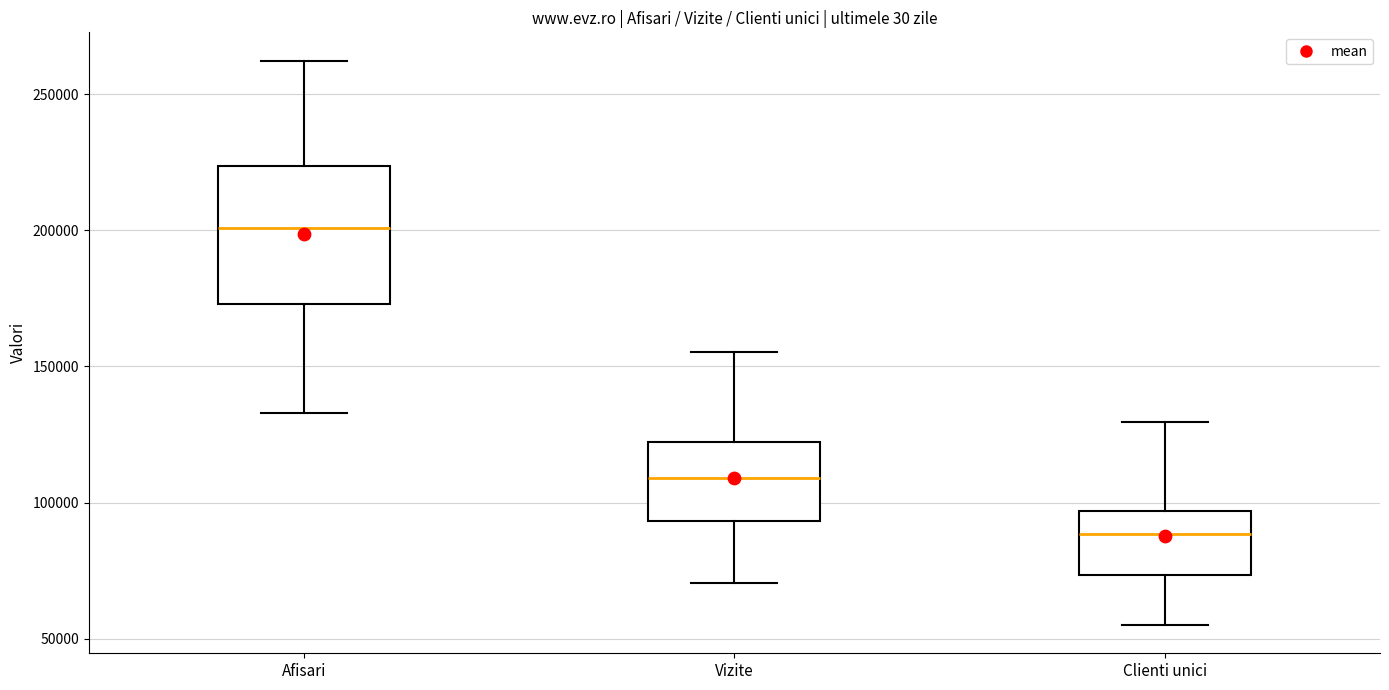

Where does the lower whisker of the box for Afisari end on the y-axis? The values are not printed on the chart, so give them approximately, as read against the axis.

135000